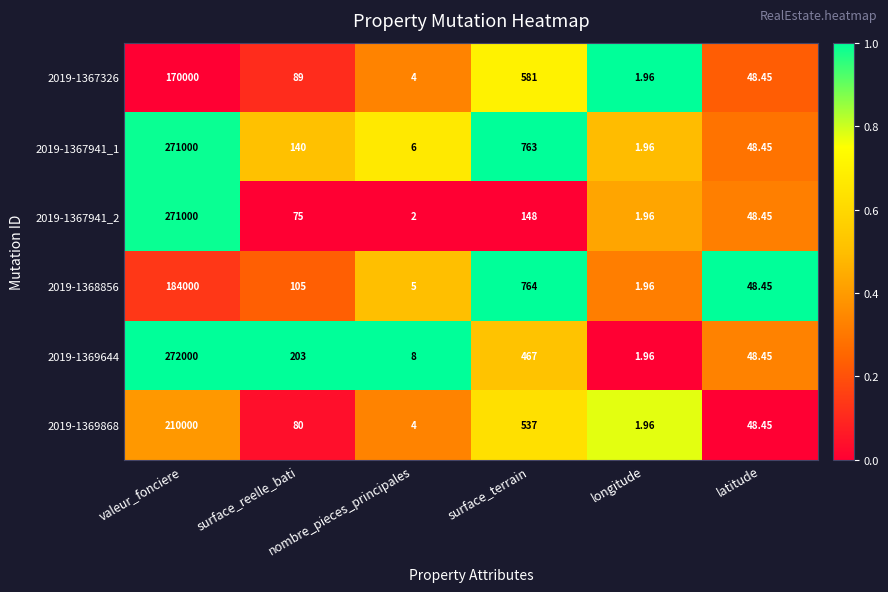

Which category has the lowest value in the 2019-1367326 series?

longitude